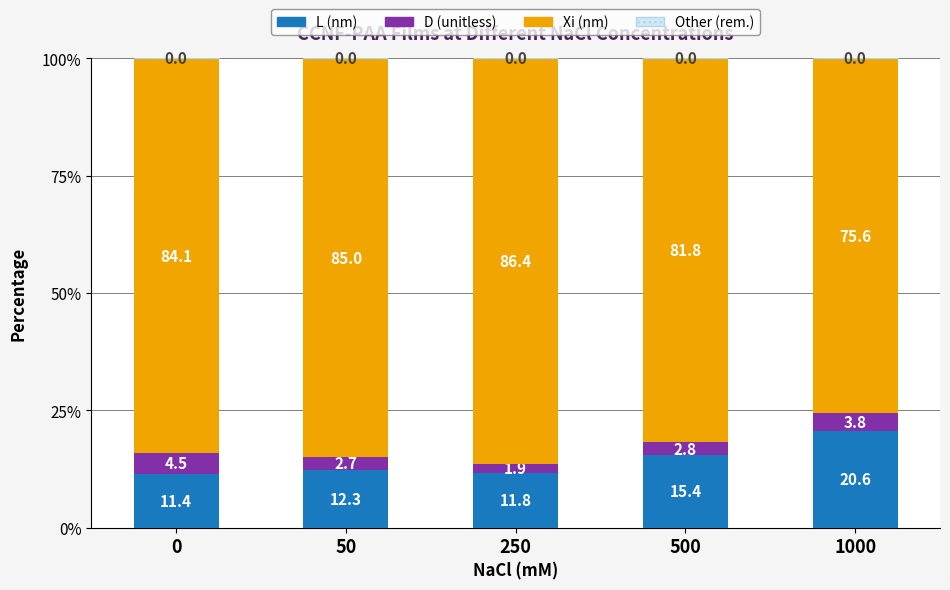

The L (nm) series shows 11.8 at 250. True or false?

True